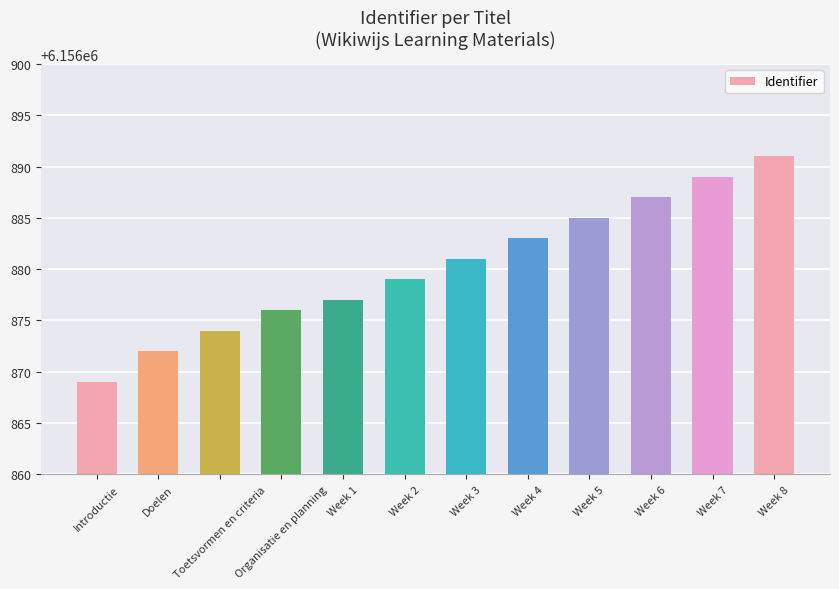

What is the difference between the maximum and second lowest values?

19